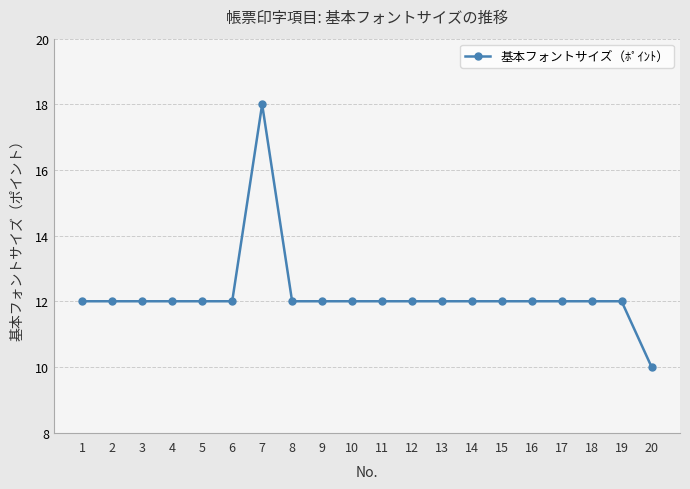

What is the sum of the values at 8 and 18?

24